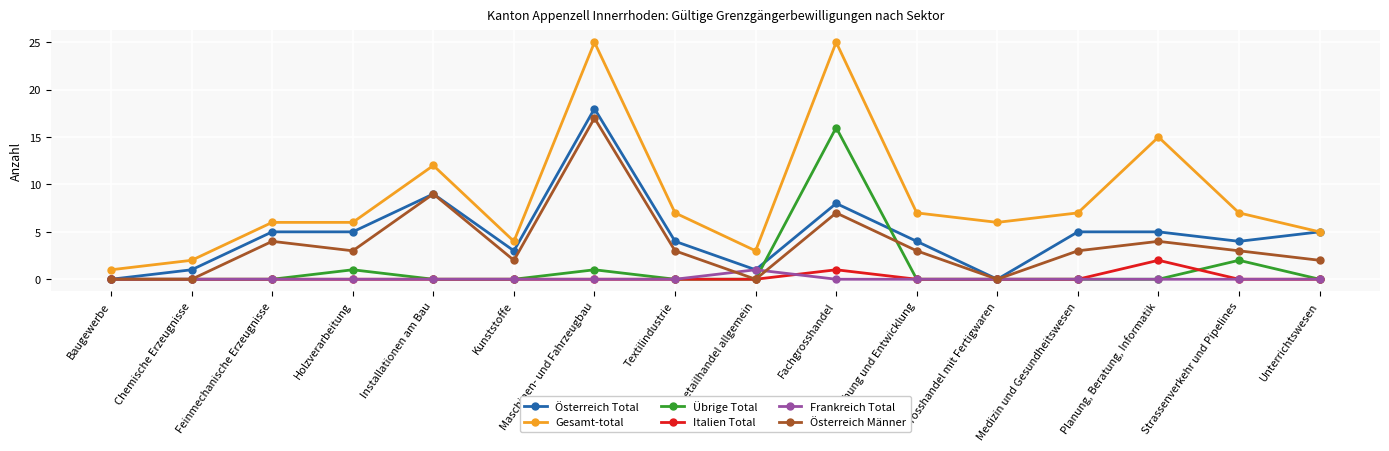

The value of Italien Total at Forschung und Entwicklung is 0. True or false?

True